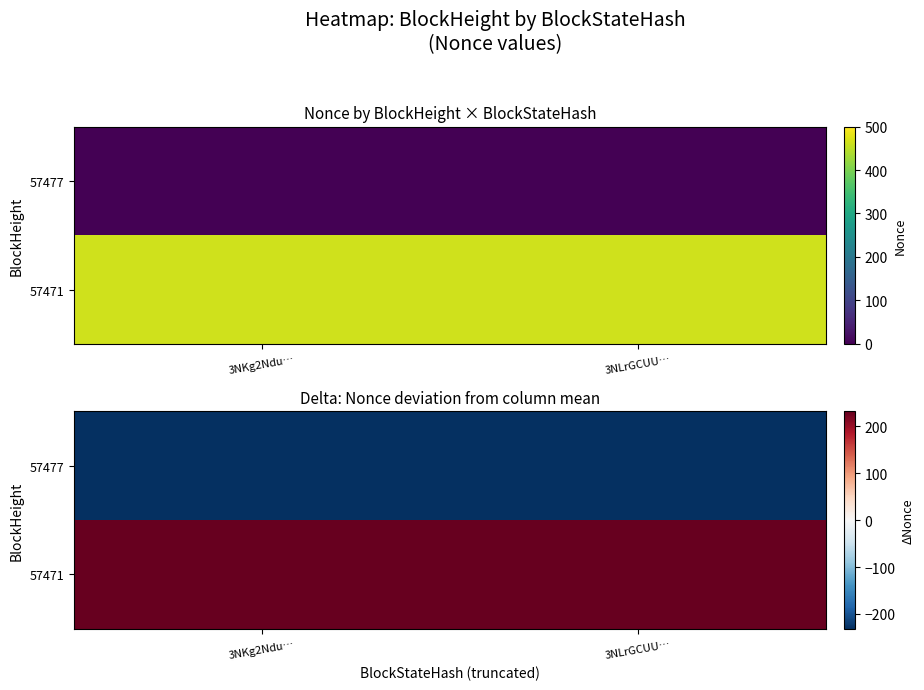

How many series are shown in this chart?

2